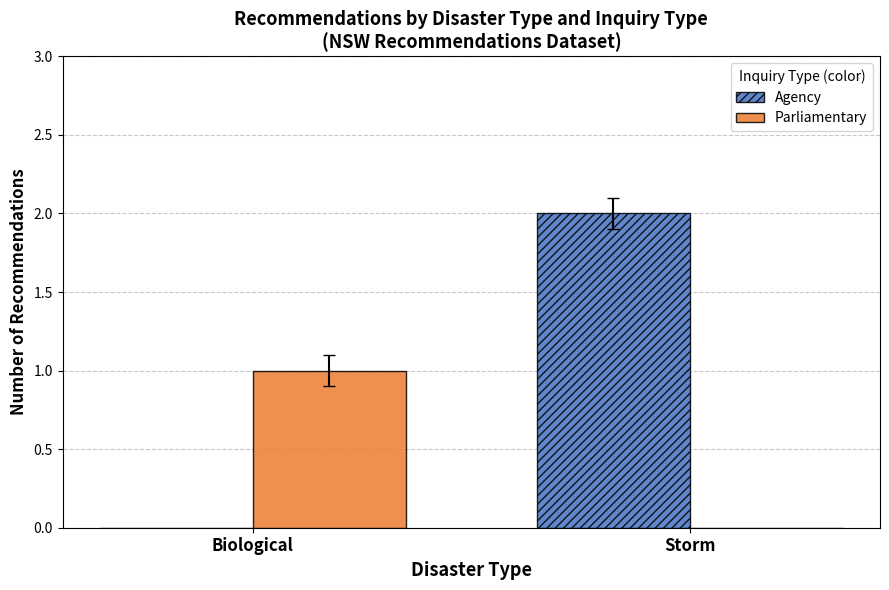

What are all the series names shown in the legend?

Agency, Parliamentary